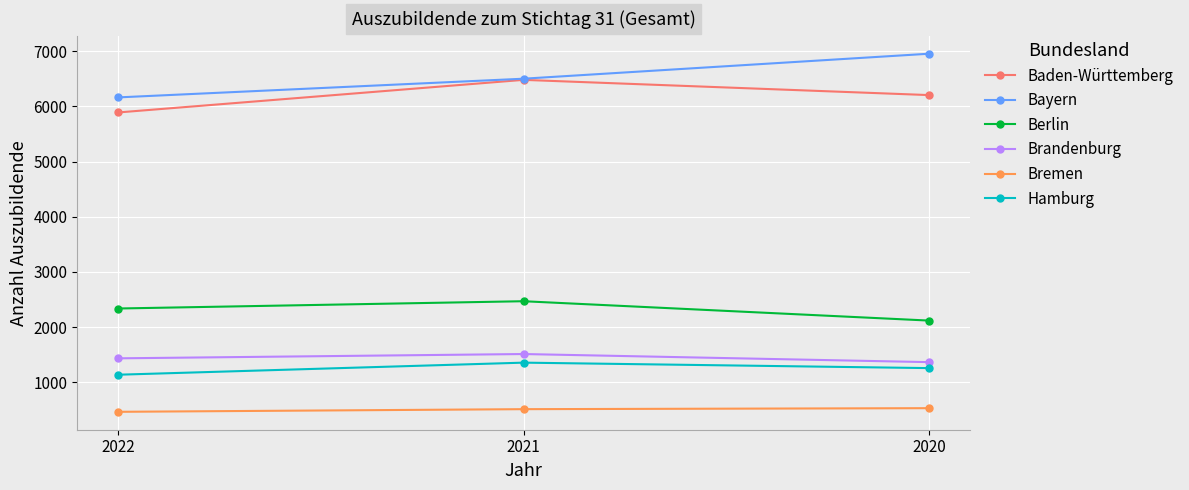

Is it true that Hamburg equals 1356 at 2021?

True